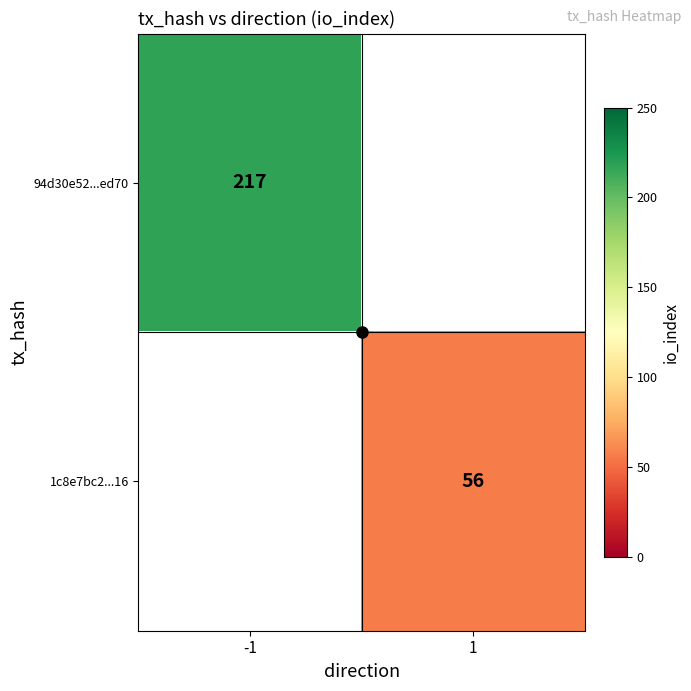

How many values in 1c8e7bc2...16 are above zero?

1